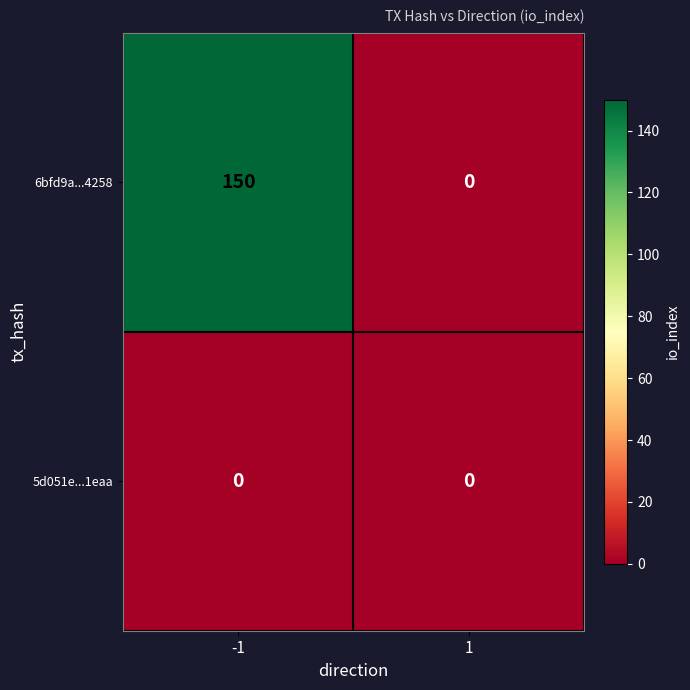

Rank the categories by 6bfd9a...4258 value from lowest to highest.

1, -1